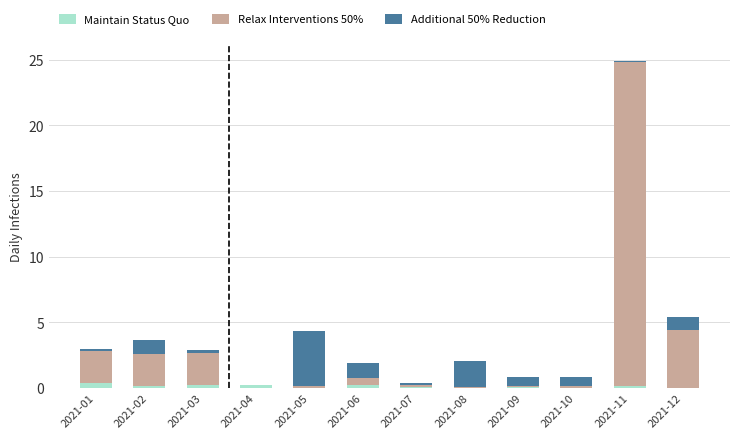

What is the sum of all Maintain Status Quo values?

1.7